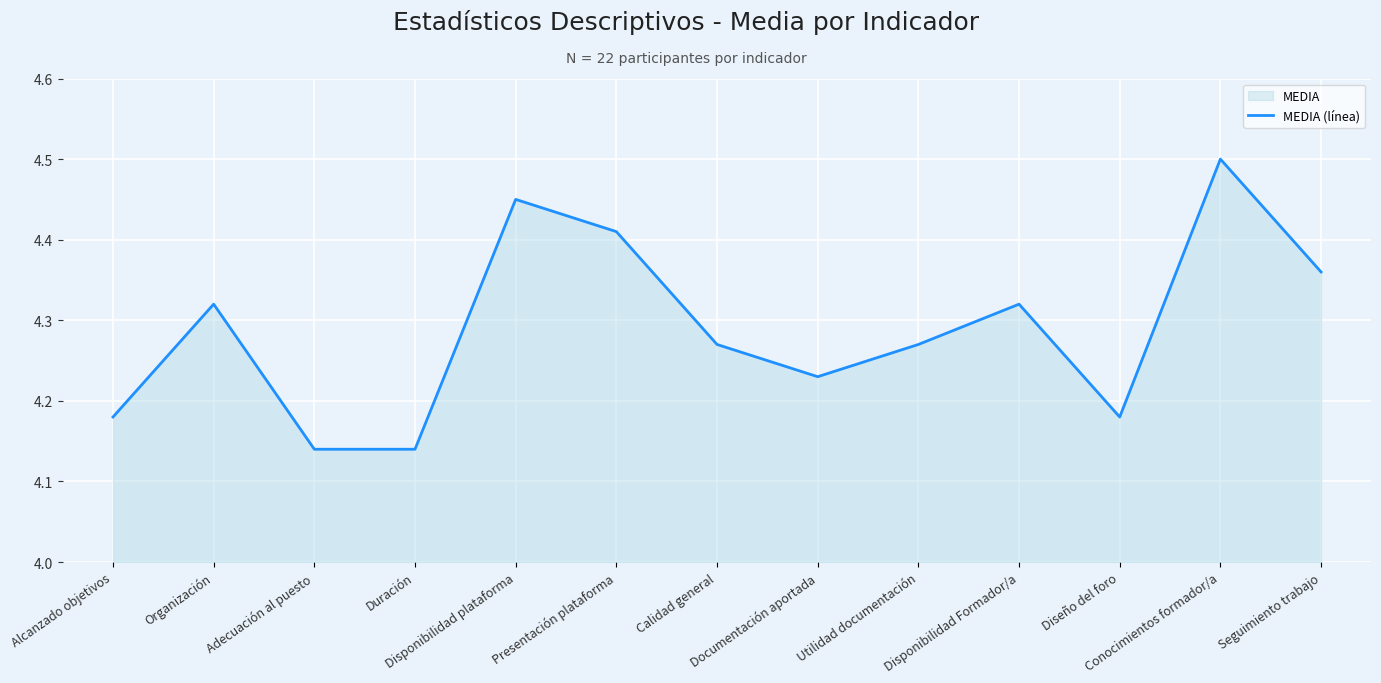

Where is the first local maximum?

Organización